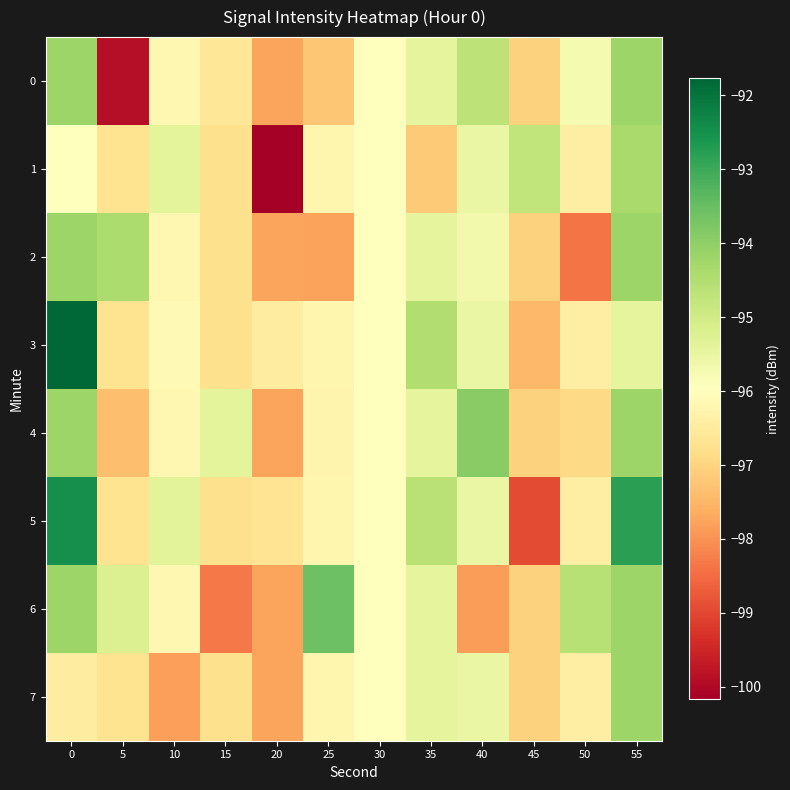

At how many categories does at least one series exceed -96?

10